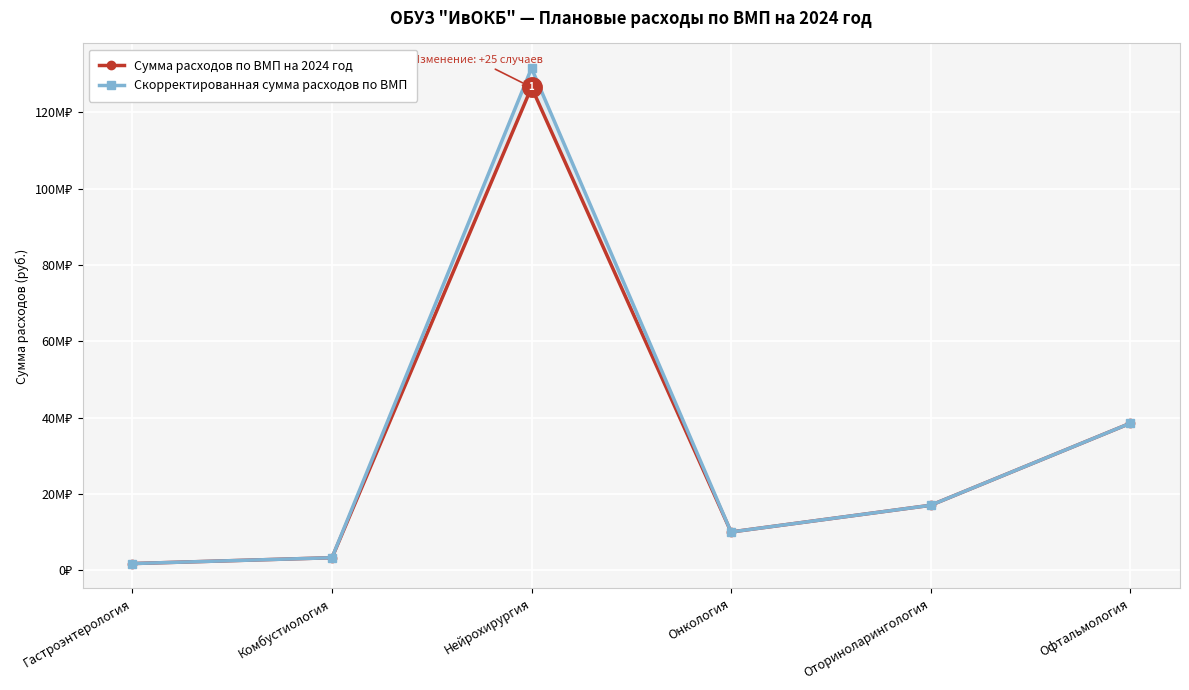

Reading left to right, what are all the values shown in this chart?

Сумма расходов по ВМП на 2024 год: Гастроэнтерология=1810006	Комбустиология=3340440	Нейрохирургия=126505835	Онкология=10080600	Оториноларингология=17063585	Офтальмология=38524124
Скорректированная сумма расходов по ВМП: Гастроэнтерология=1810006	Комбустиология=3340440	Нейрохирургия=131506760	Онкология=10080600	Оториноларингология=17063585	Офтальмология=38524124